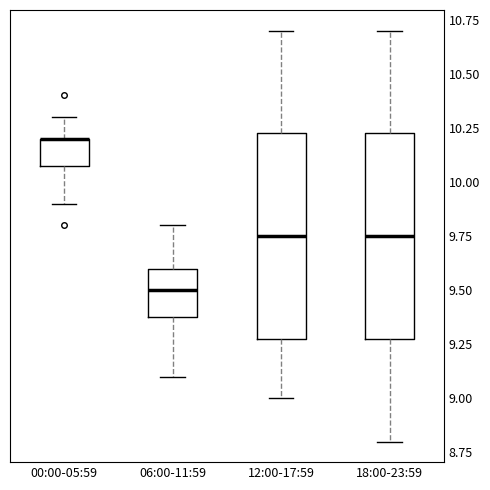

Where does the lower whisker of the box for 00:00-05:59 end on the y-axis? The values are not printed on the chart, so give them approximately, as read against the axis.

9.90